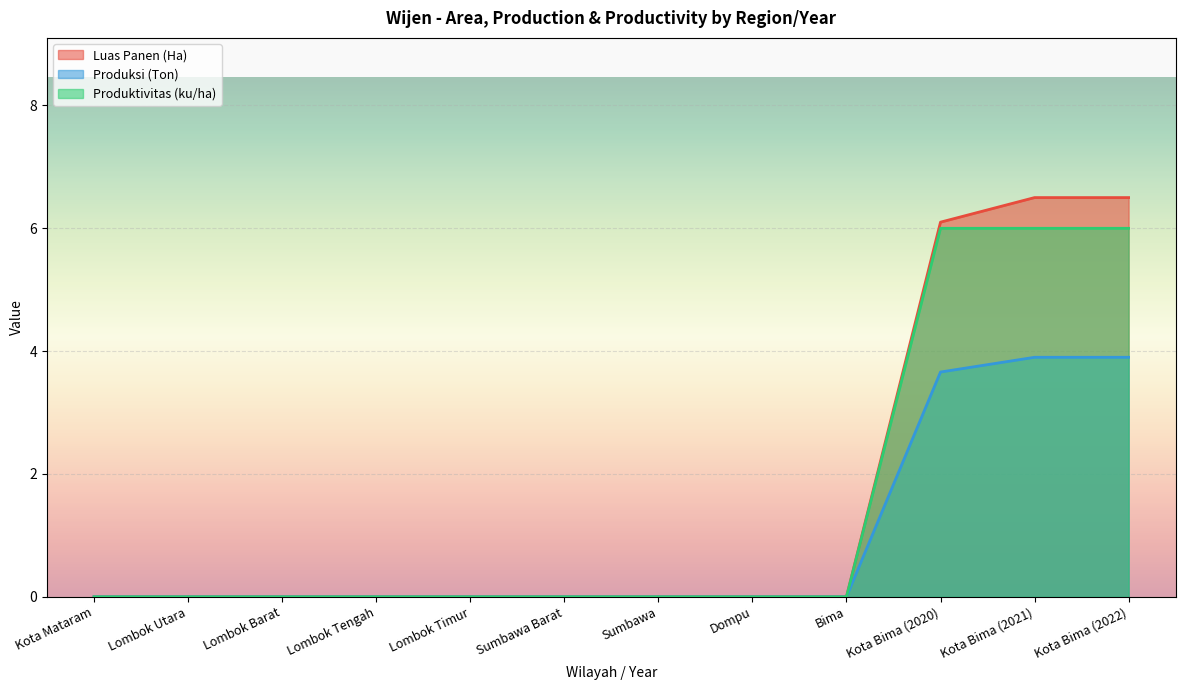

List the labels in order of Produktivitas (ku/ha) value, largest first.

Kota Bima (2020), Kota Bima (2021), Kota Bima (2022), Kota Mataram, Lombok Utara, Lombok Barat, Lombok Tengah, Lombok Timur, Sumbawa Barat, Sumbawa, Dompu, Bima